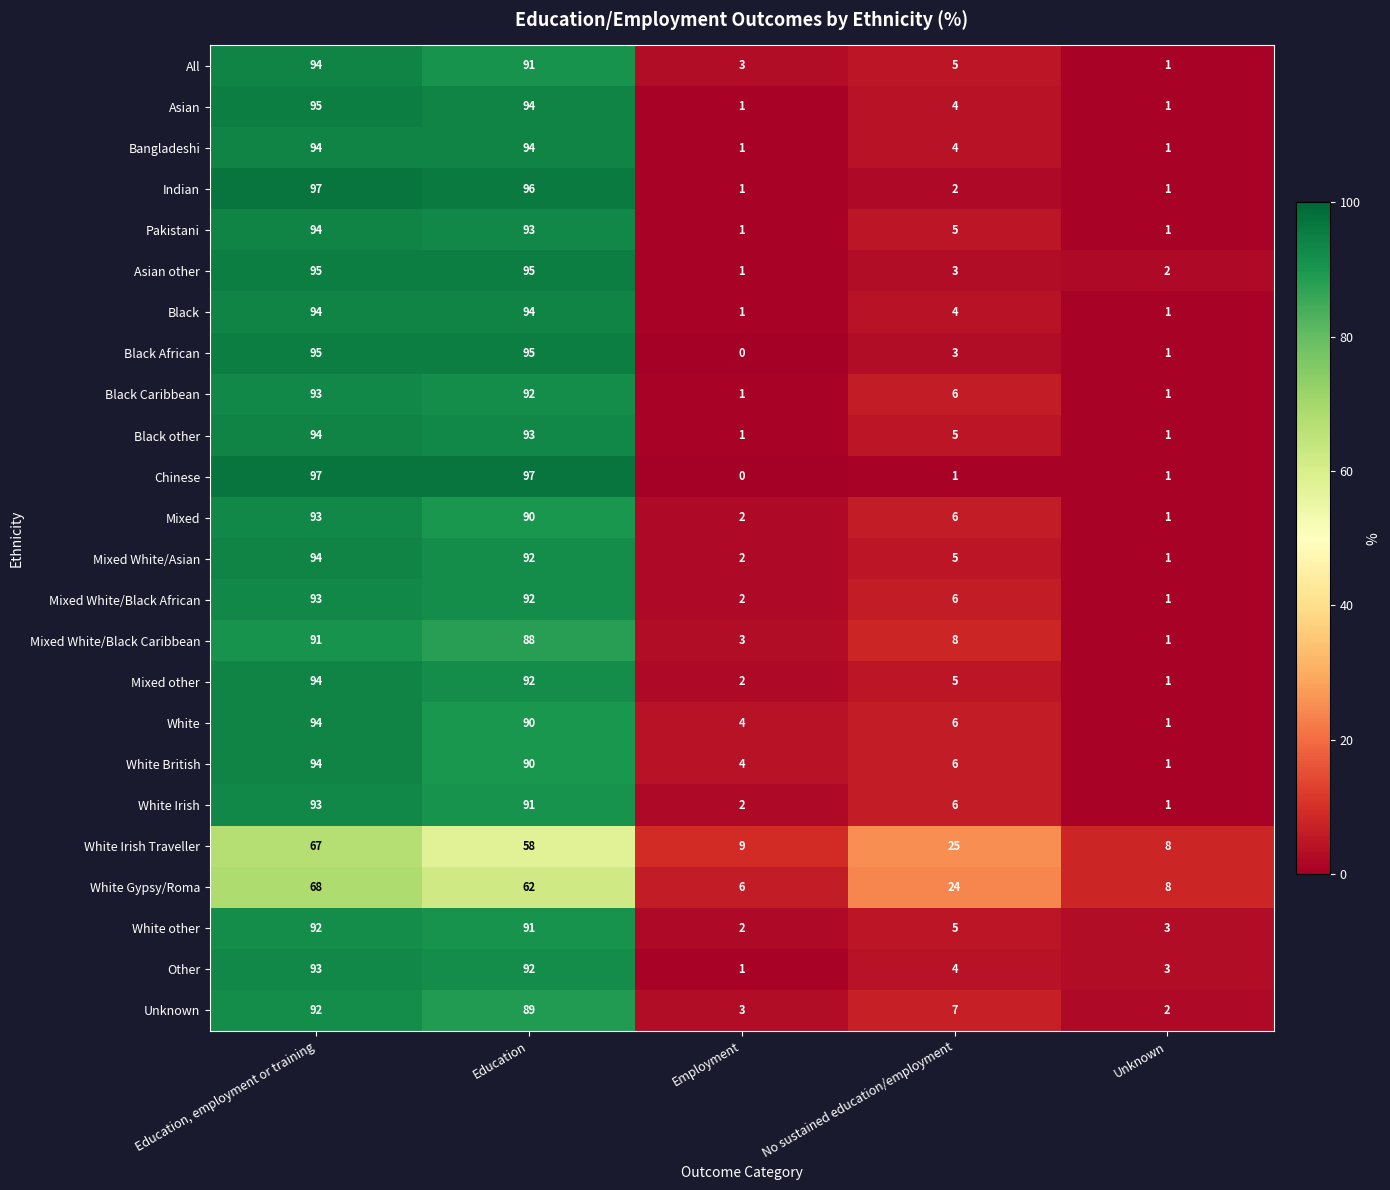

How many series are shown in this chart?

24